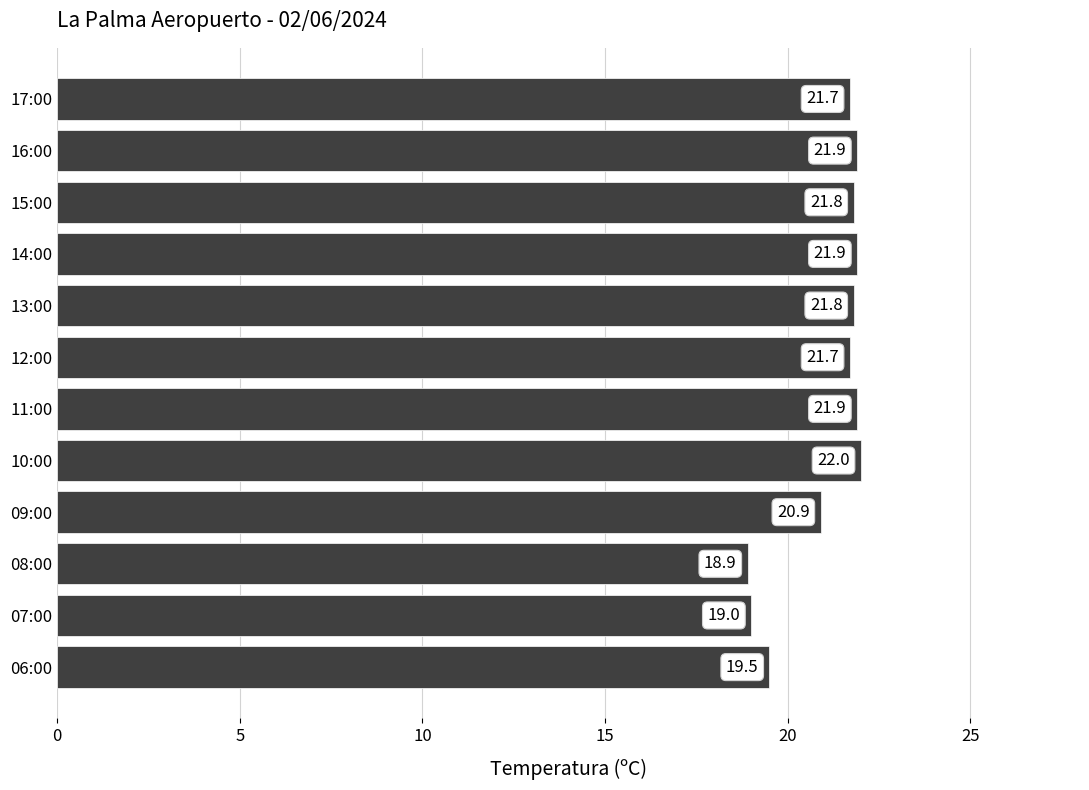

What is the sum of all values?

253.0